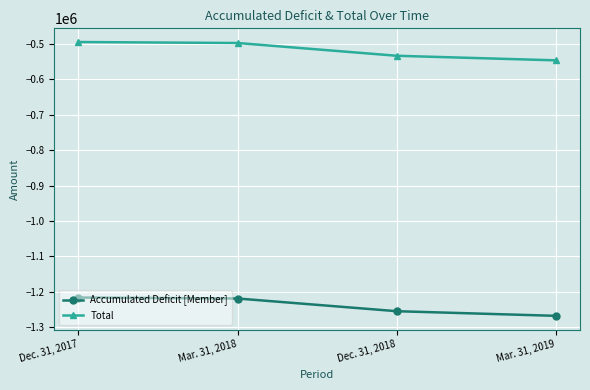

What is the label of the 4th point from the left?

Mar. 31, 2019